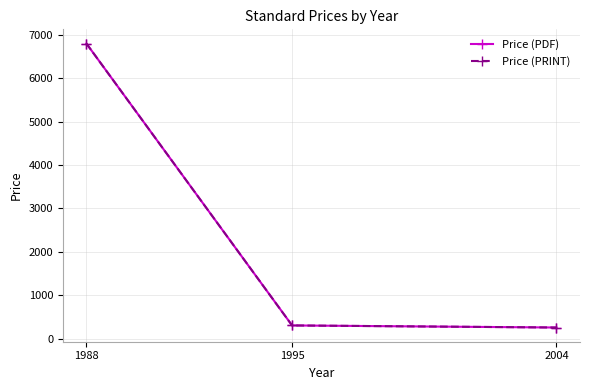

How many lines are shown in the chart?

2